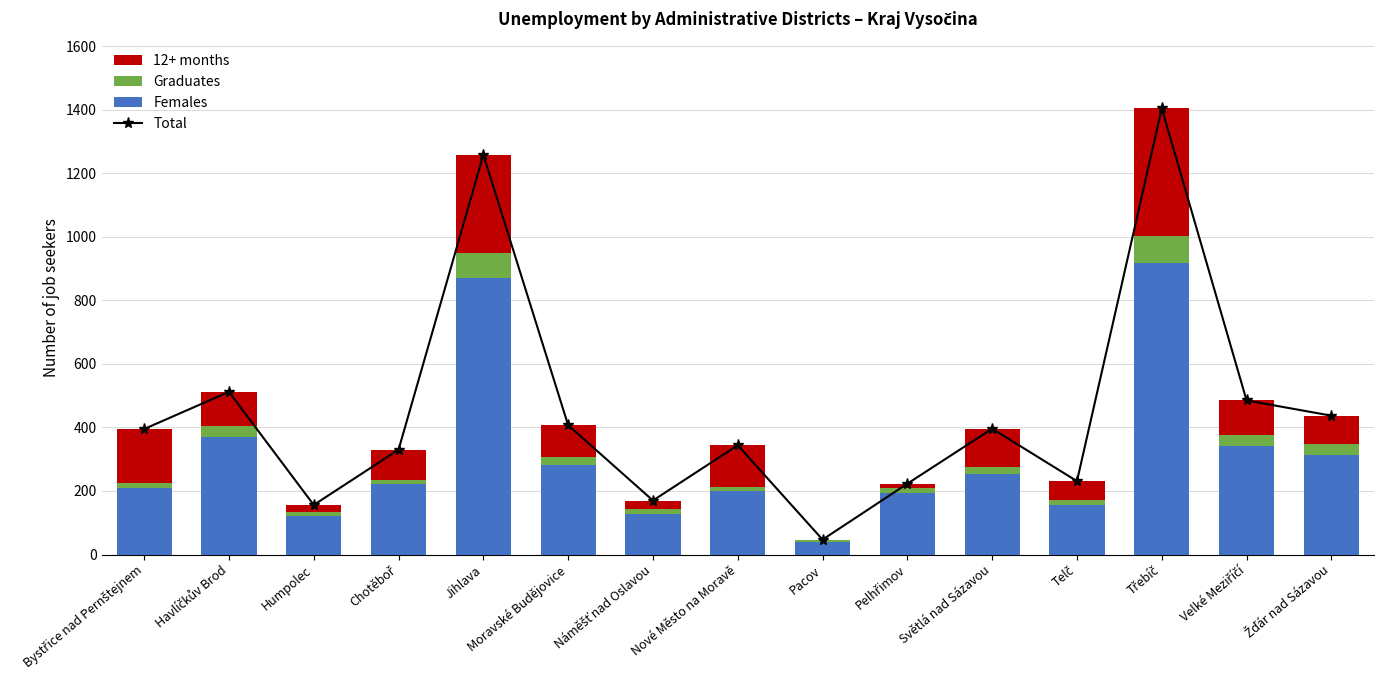

What position from the right is Náměšť nad Oslavou?

9